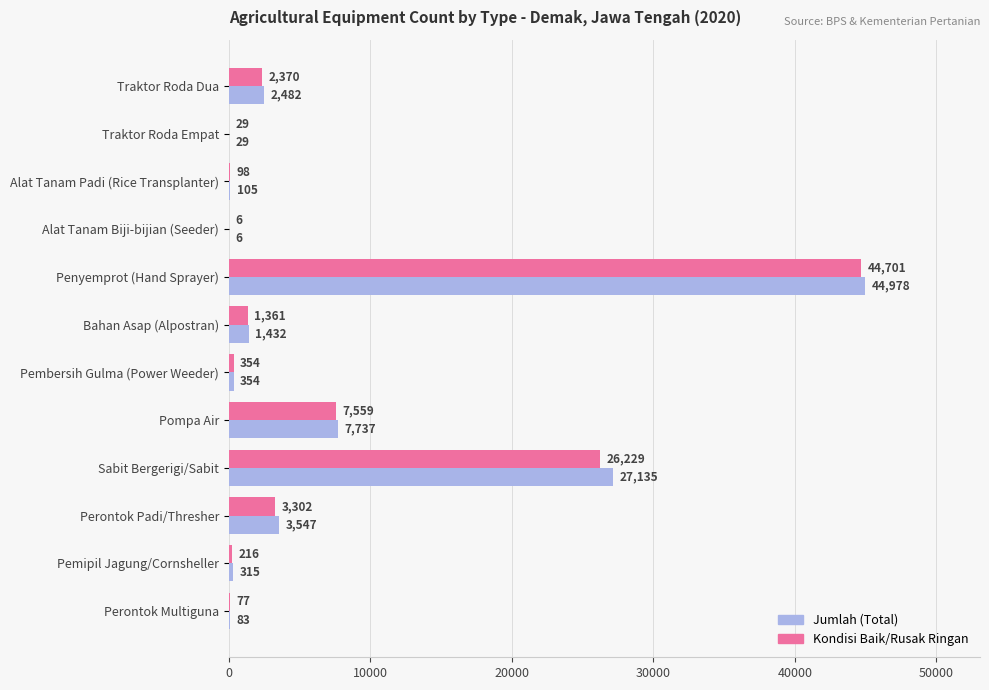

At which label does Kondisi Baik/Rusak Ringan reach its peak?

Penyemprot (Hand Sprayer)